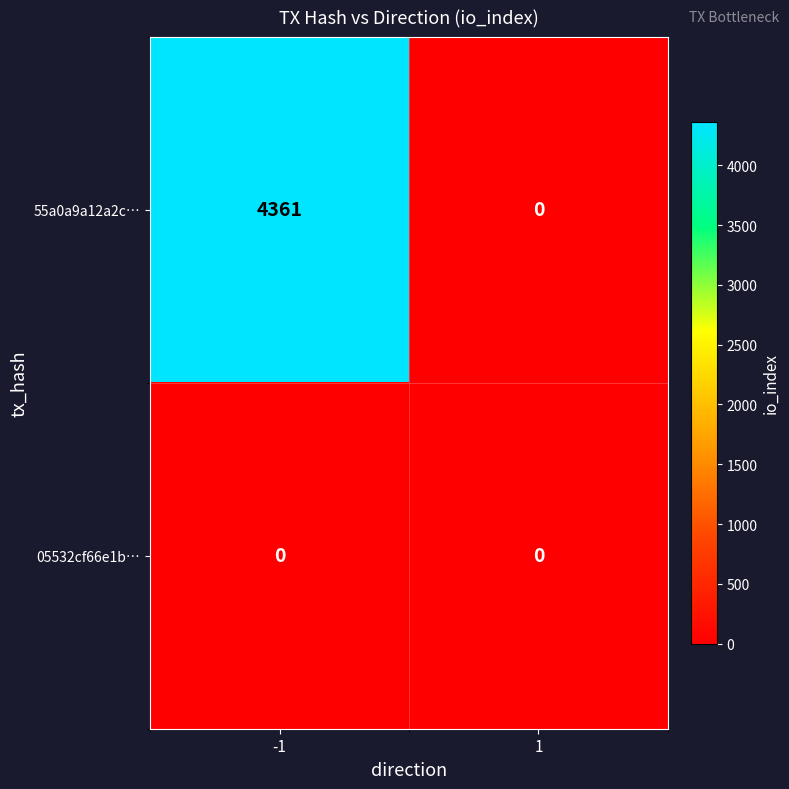

Reading right to left, extract all data points from this chart.

55a0a9a12a2c…: 0	4361
05532cf66e1b…: 0	0